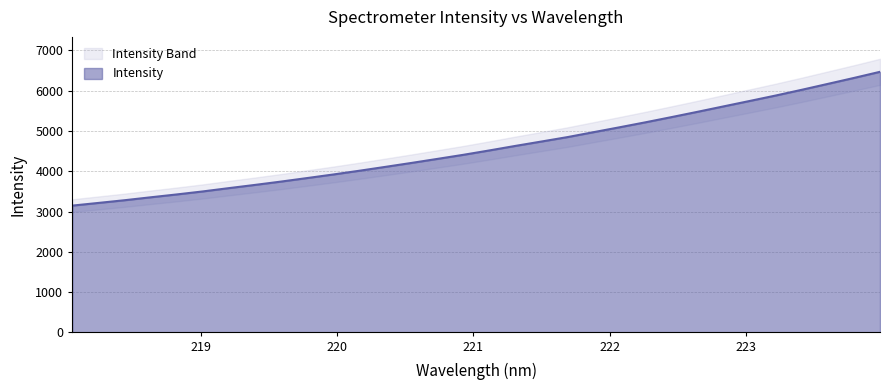

How many lines are shown in the chart?

1